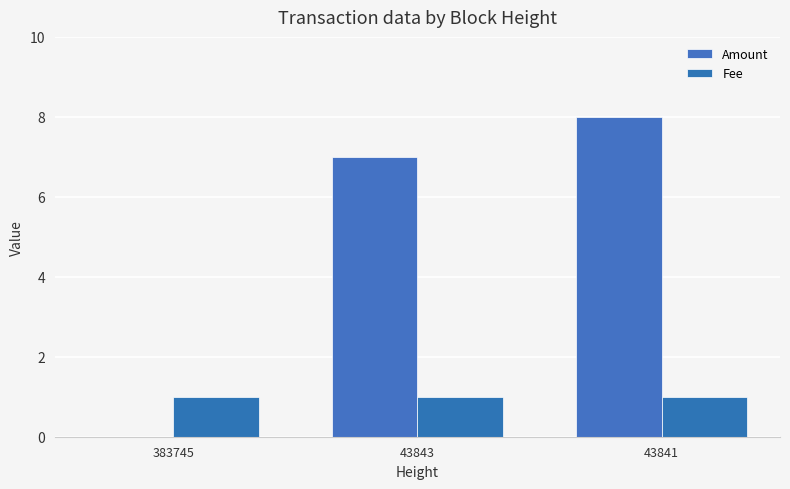

True or false: Fee has a value of 1 at 383745.

False